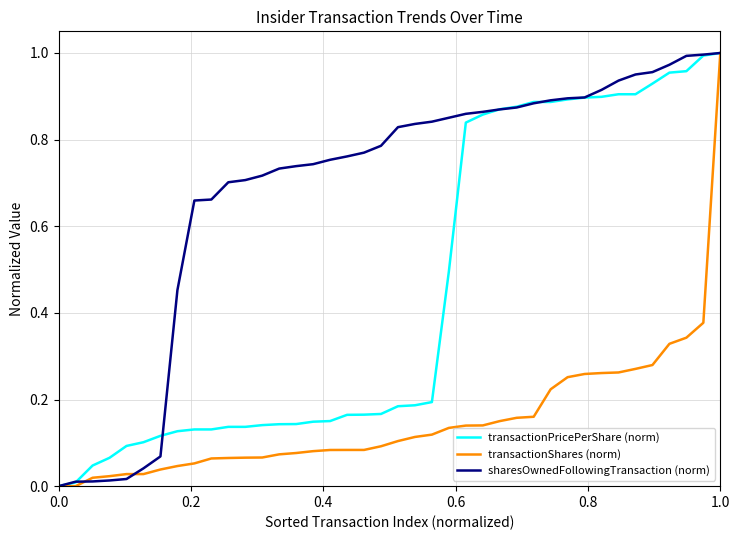

Which series has the largest total across all categories?

sharesOwnedFollowingTransaction (norm)